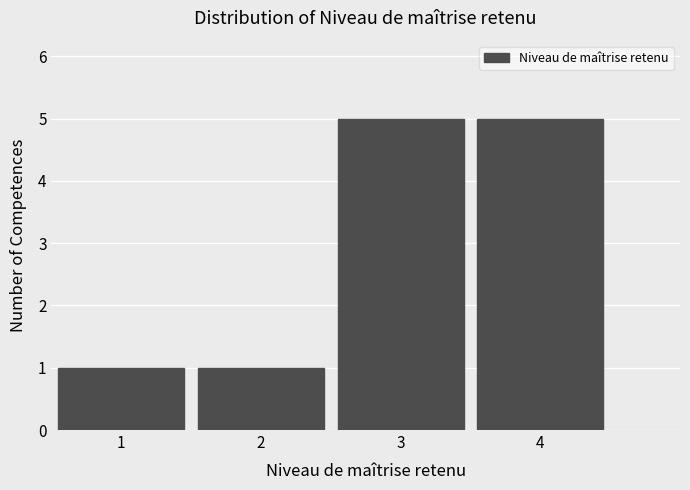

Reading left to right, list all the values displayed in this chart.

1	1	5	5